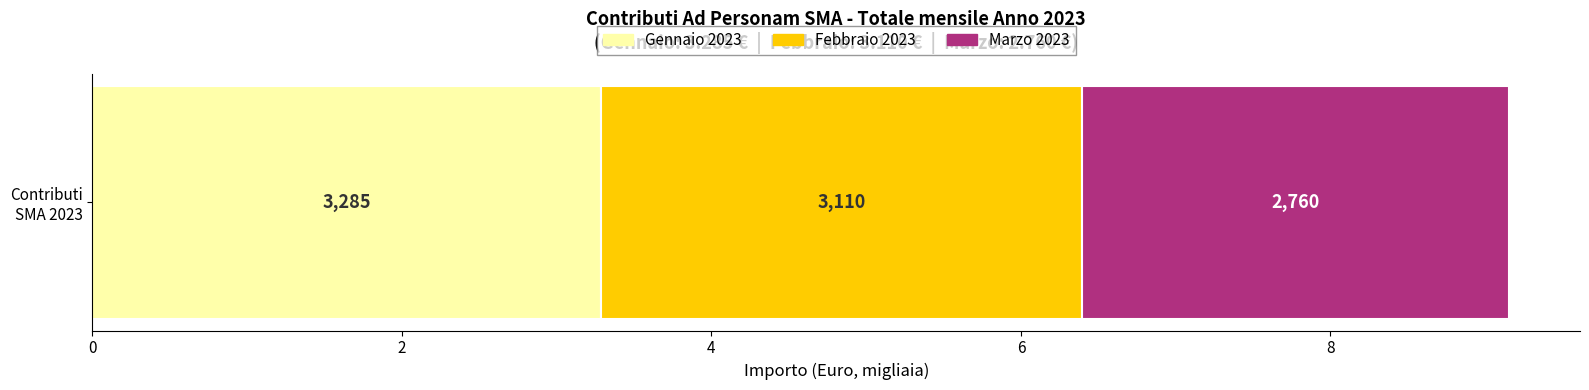

What are all the series names shown in the legend?

Gennaio 2023, Febbraio 2023, Marzo 2023